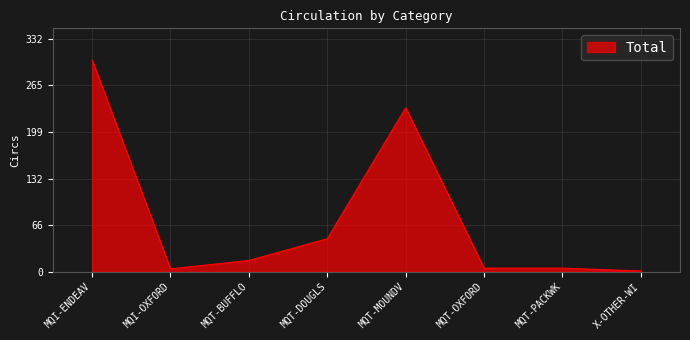

Where is the first local maximum?

MQT-MOUNDV